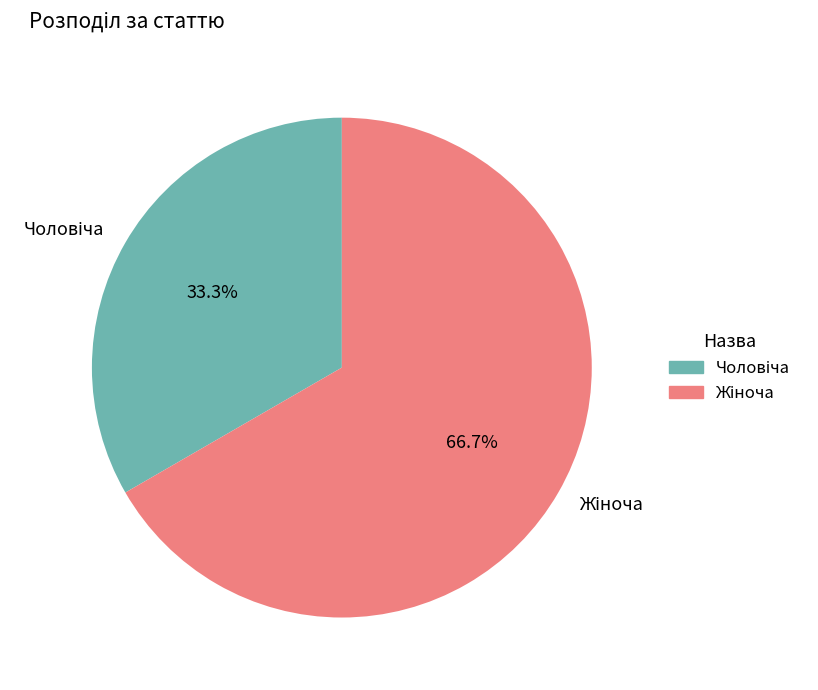

How many slices are in this pie chart?

2